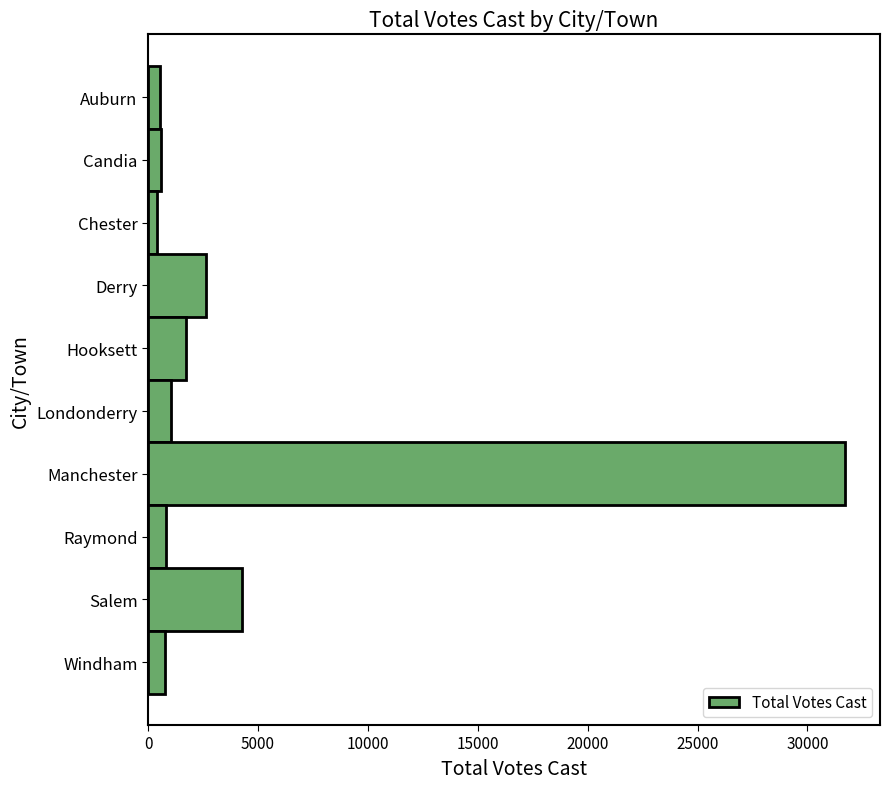

Does the chart contain any negative values?

No